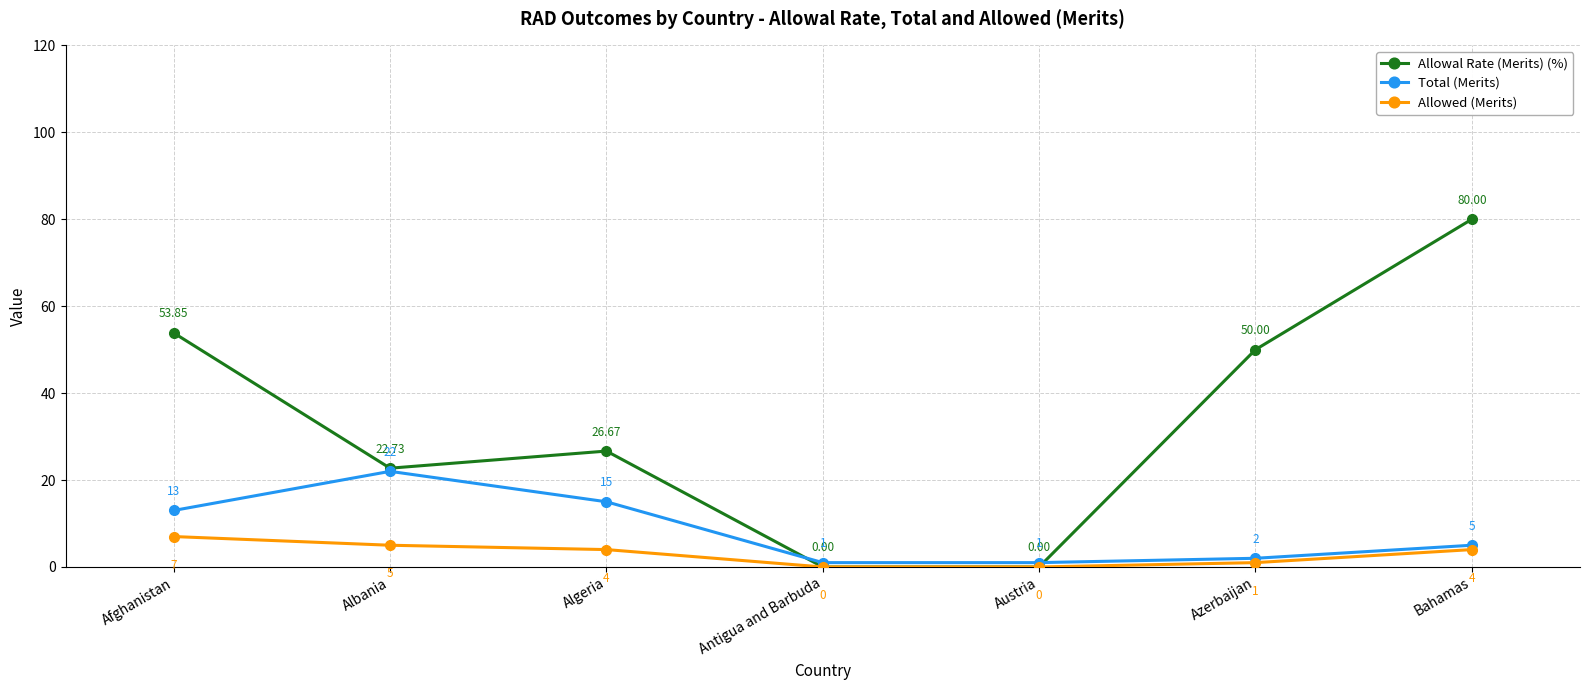

Which series has the largest total across all categories?

Allowal Rate (Merits) (%)